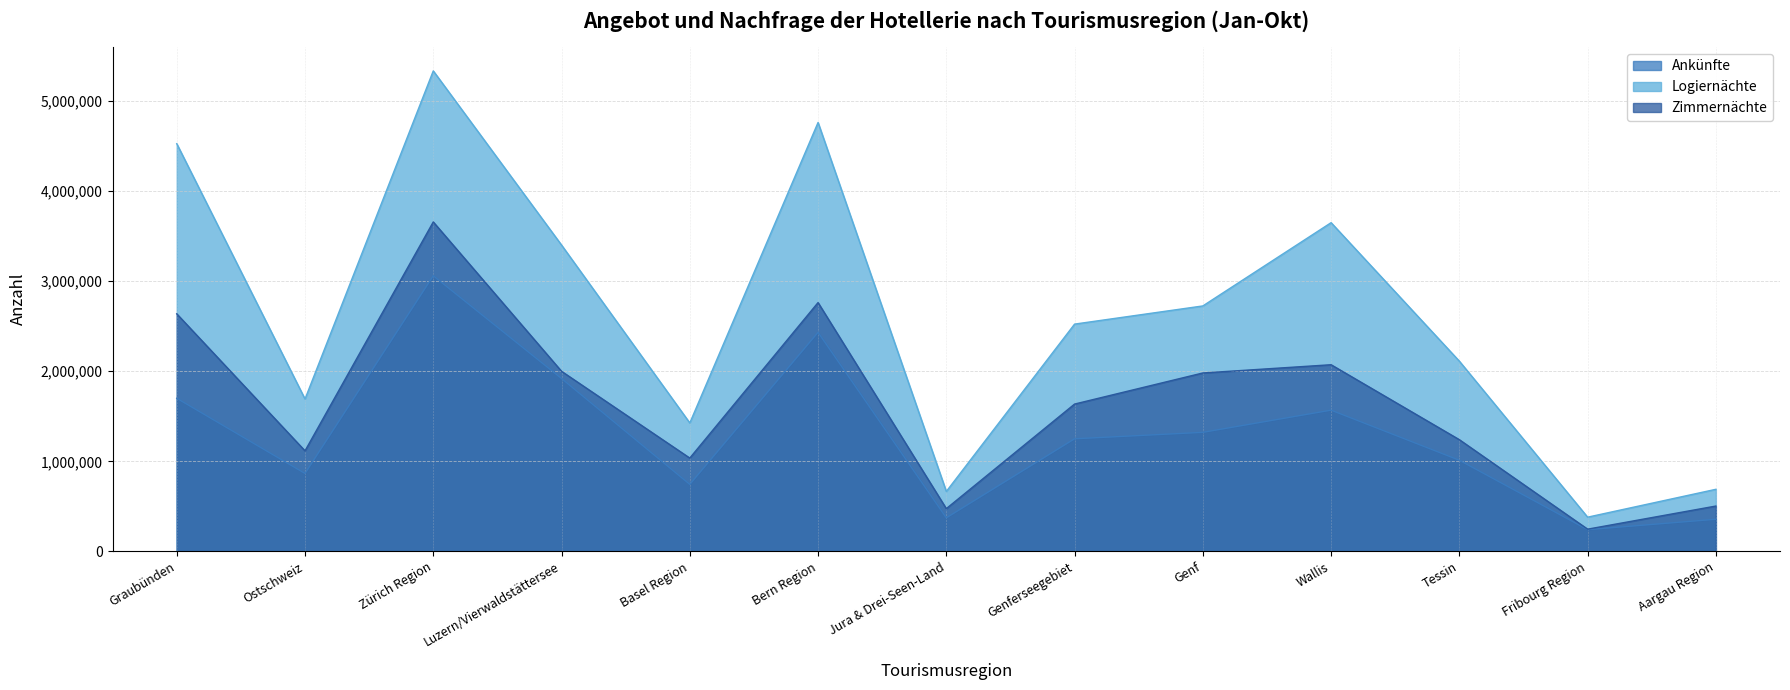

At which category does Logiernächte reach its first local peak?

Zürich Region